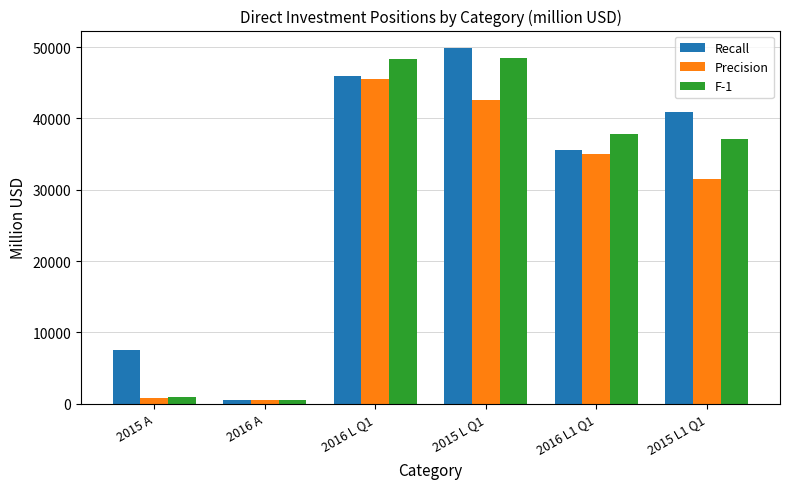

At how many categories does at least one series exceed 19215?

4